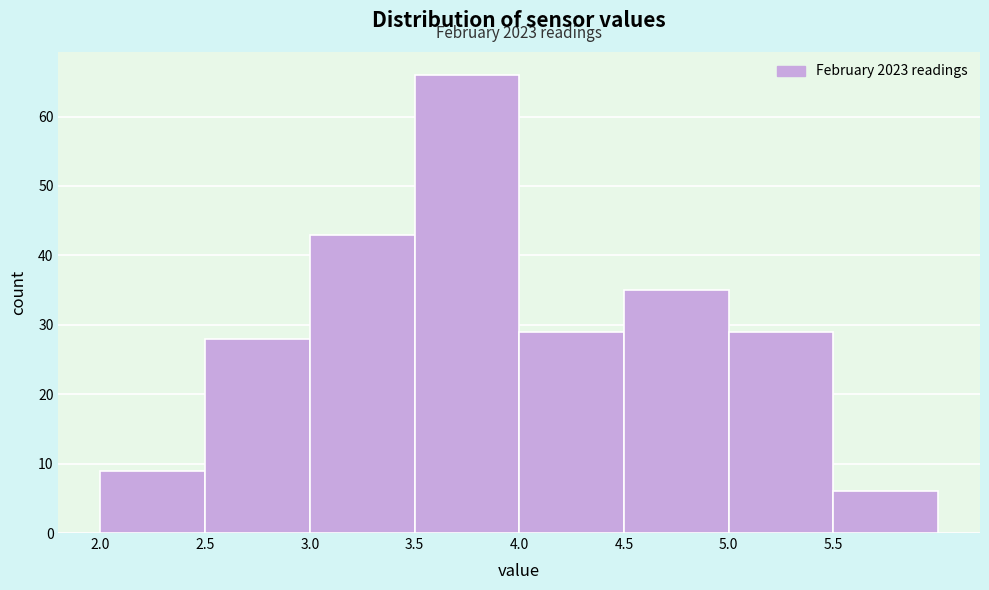

Over which range of the x-axis is the bar tallest?

3.5 to 4.0